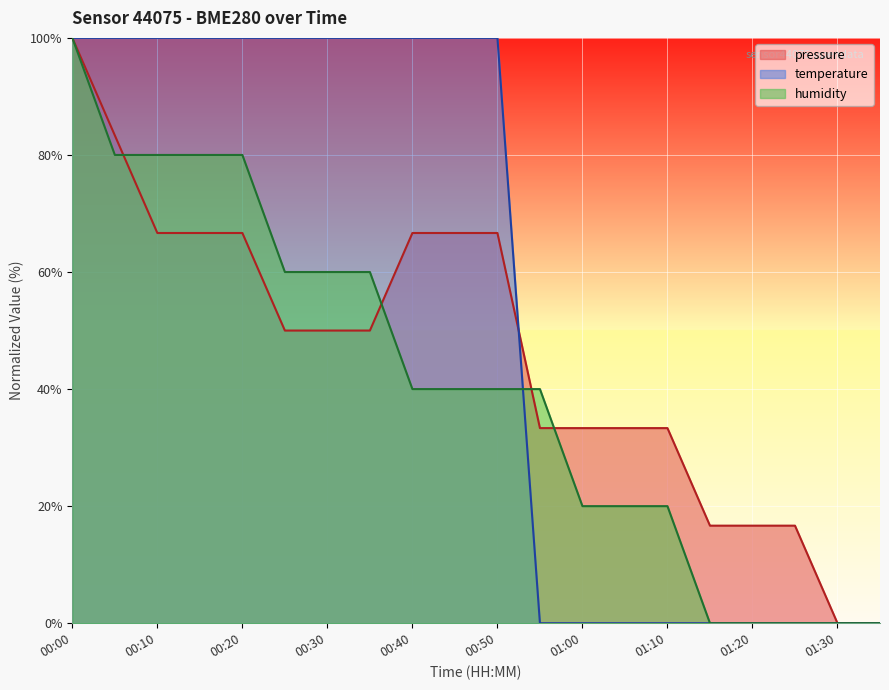

What is the approximate value of humidity at 00:25?

60.0